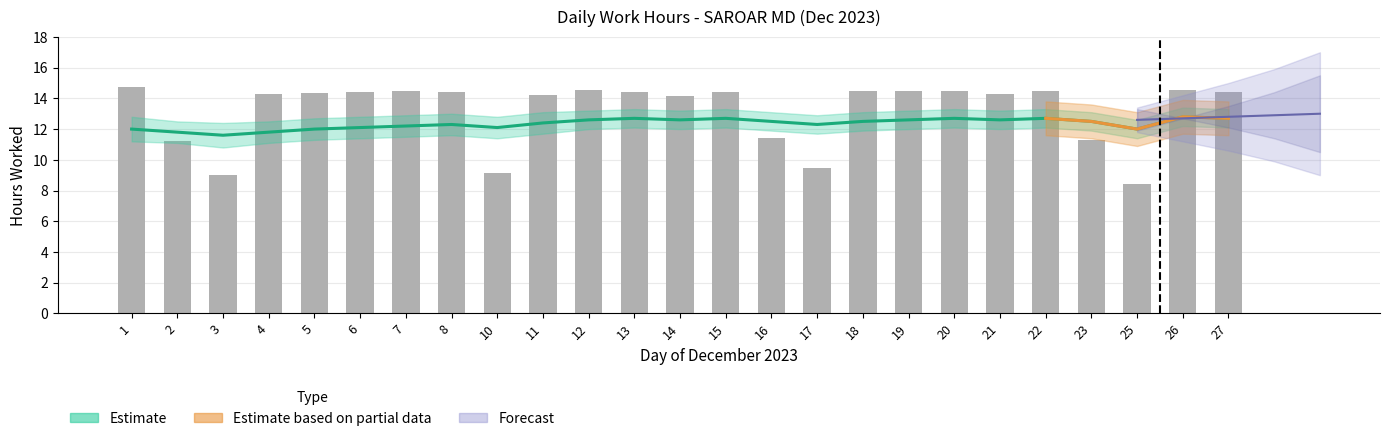

Which category has the lowest value in the Daily Hours (Low) series?

25